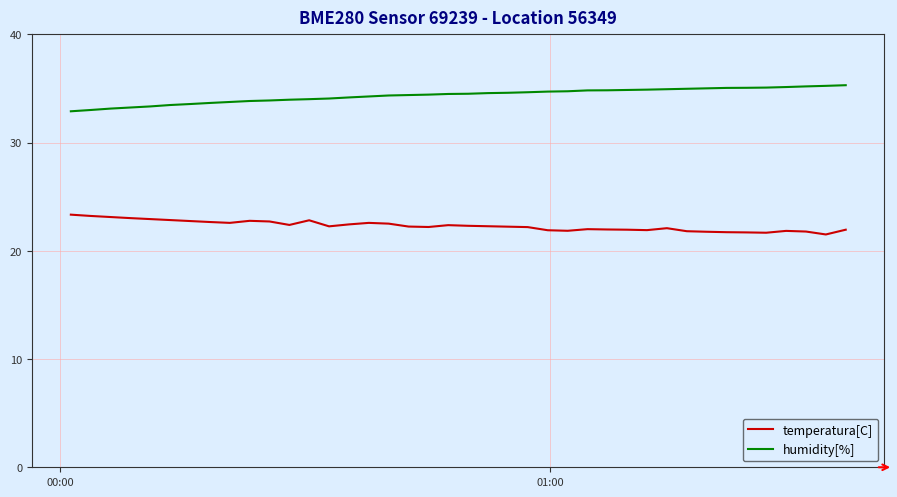

Which series has the largest total across all categories?

humidity[%]